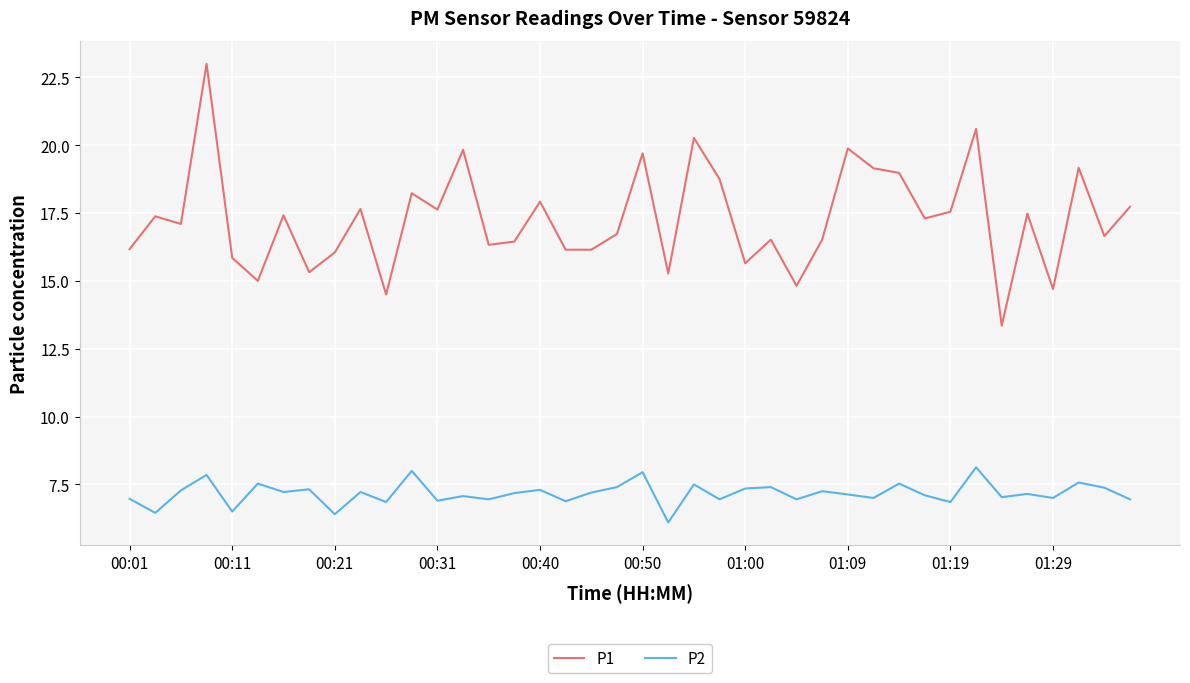

Which series has the widest spread of values?

P1